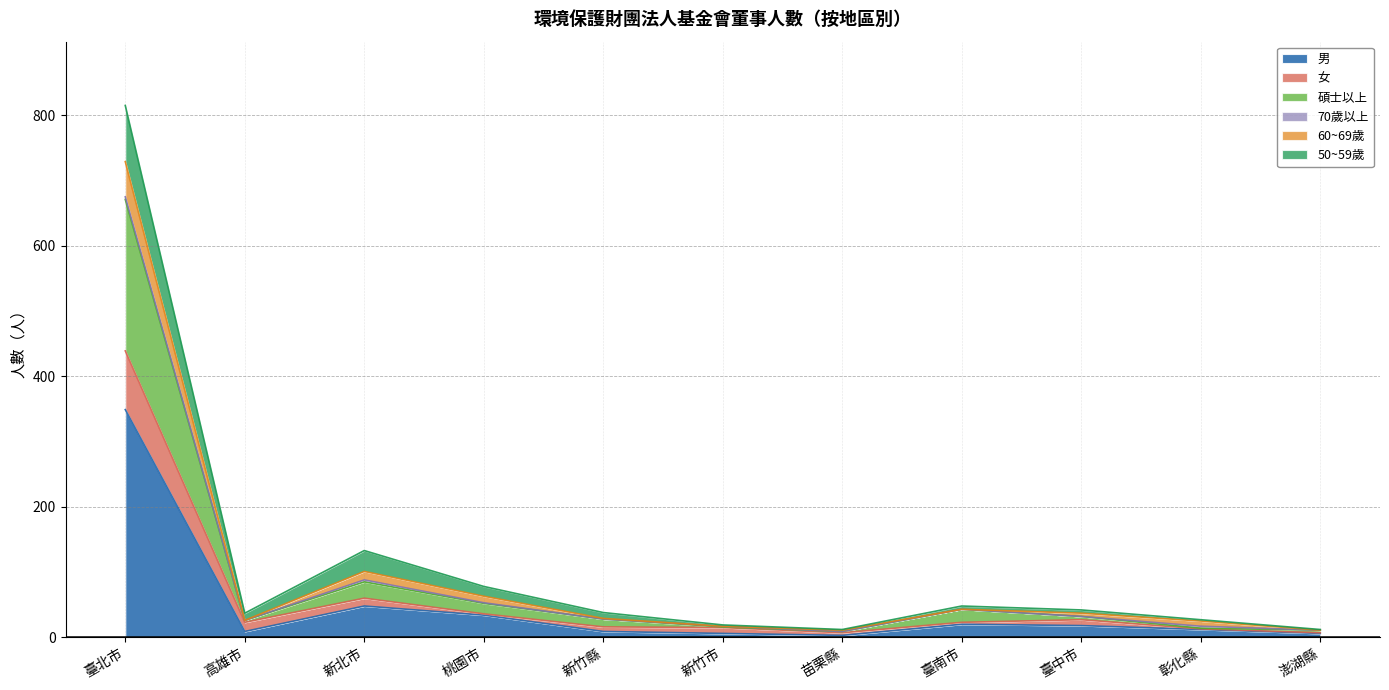

What is the highest value of the 男 series?

349